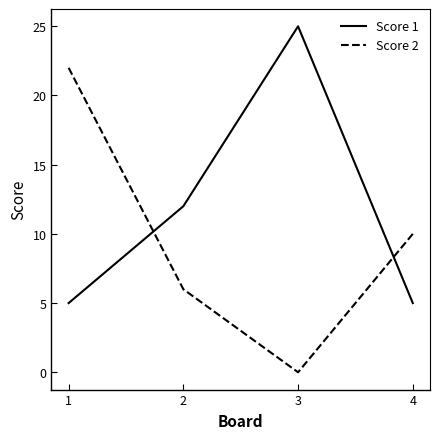

Is the value of Score 2 at 1 greater than the value of Score 1 at 1?

Yes